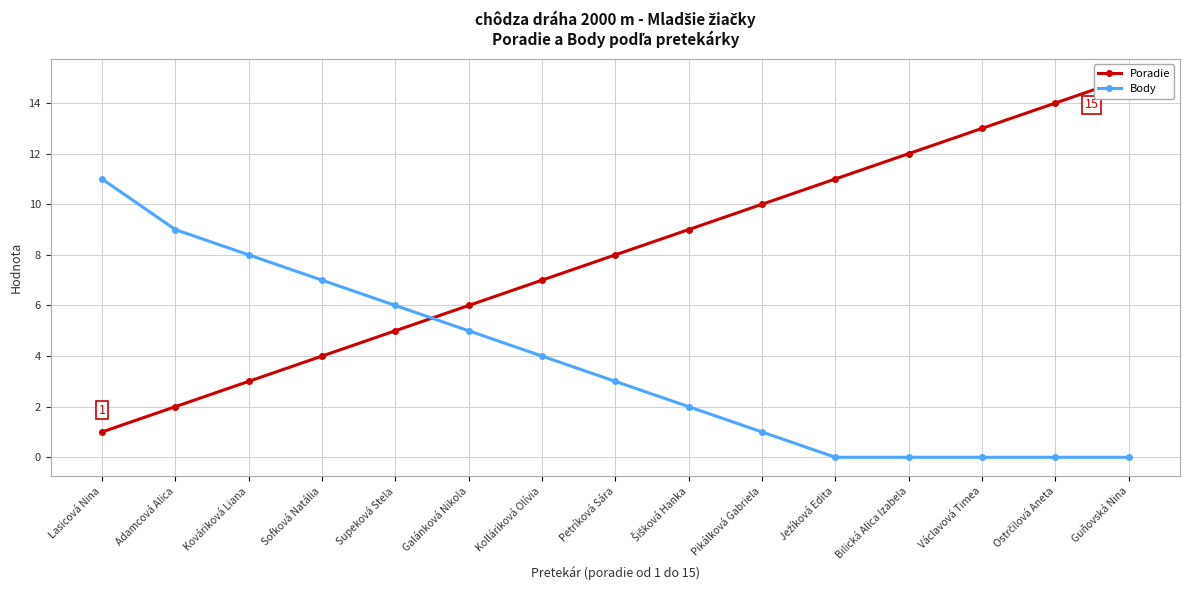

List the series in order of their peak value, highest first.

Poradie, Body